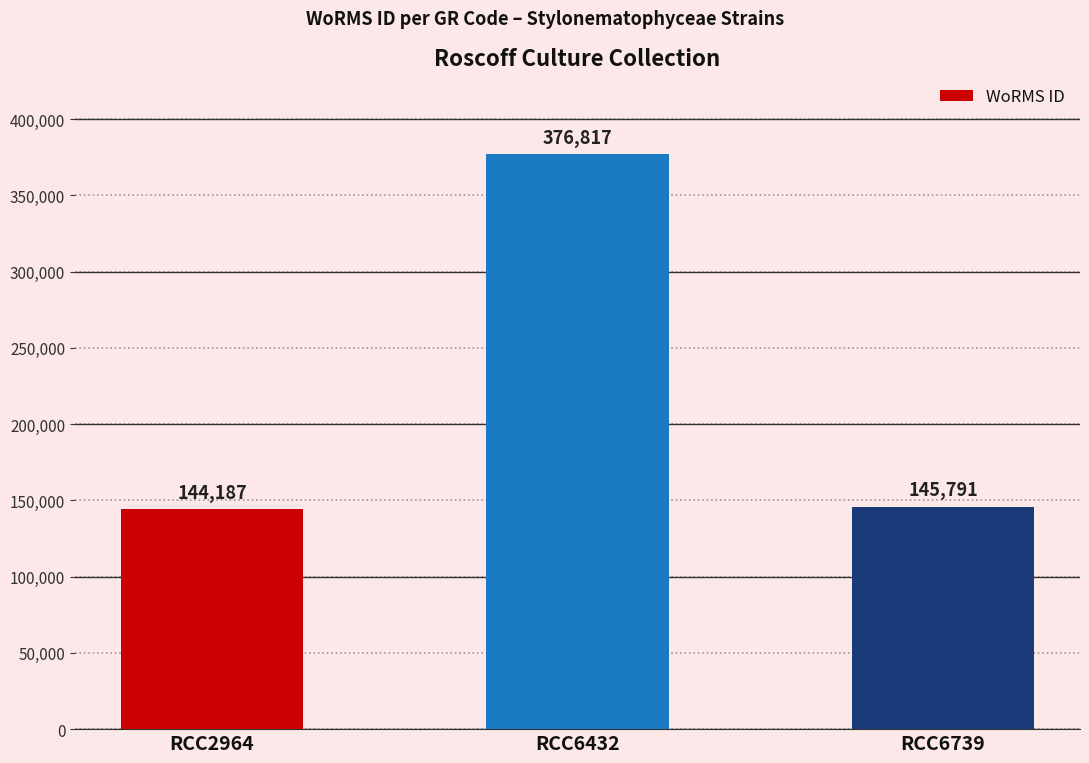

What is the greatest value displayed?

376817